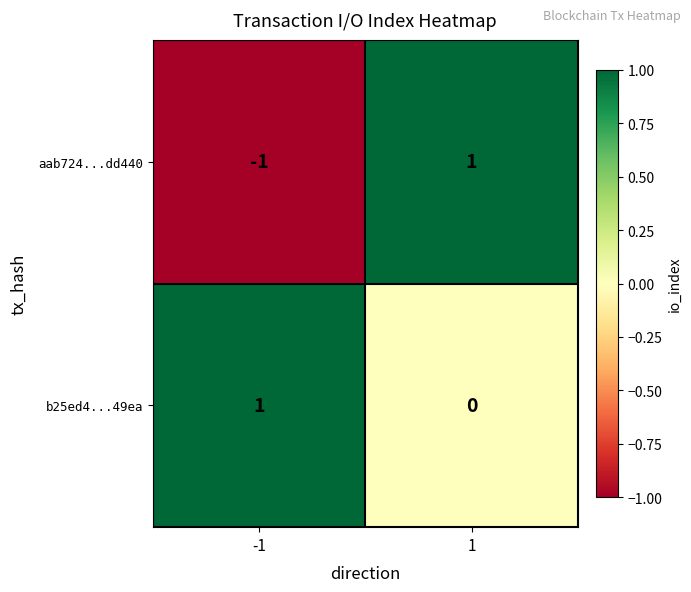

Reading left to right, list all the values displayed in this chart.

aab724...dd440: -1	1
b25ed4...49ea: 1	0